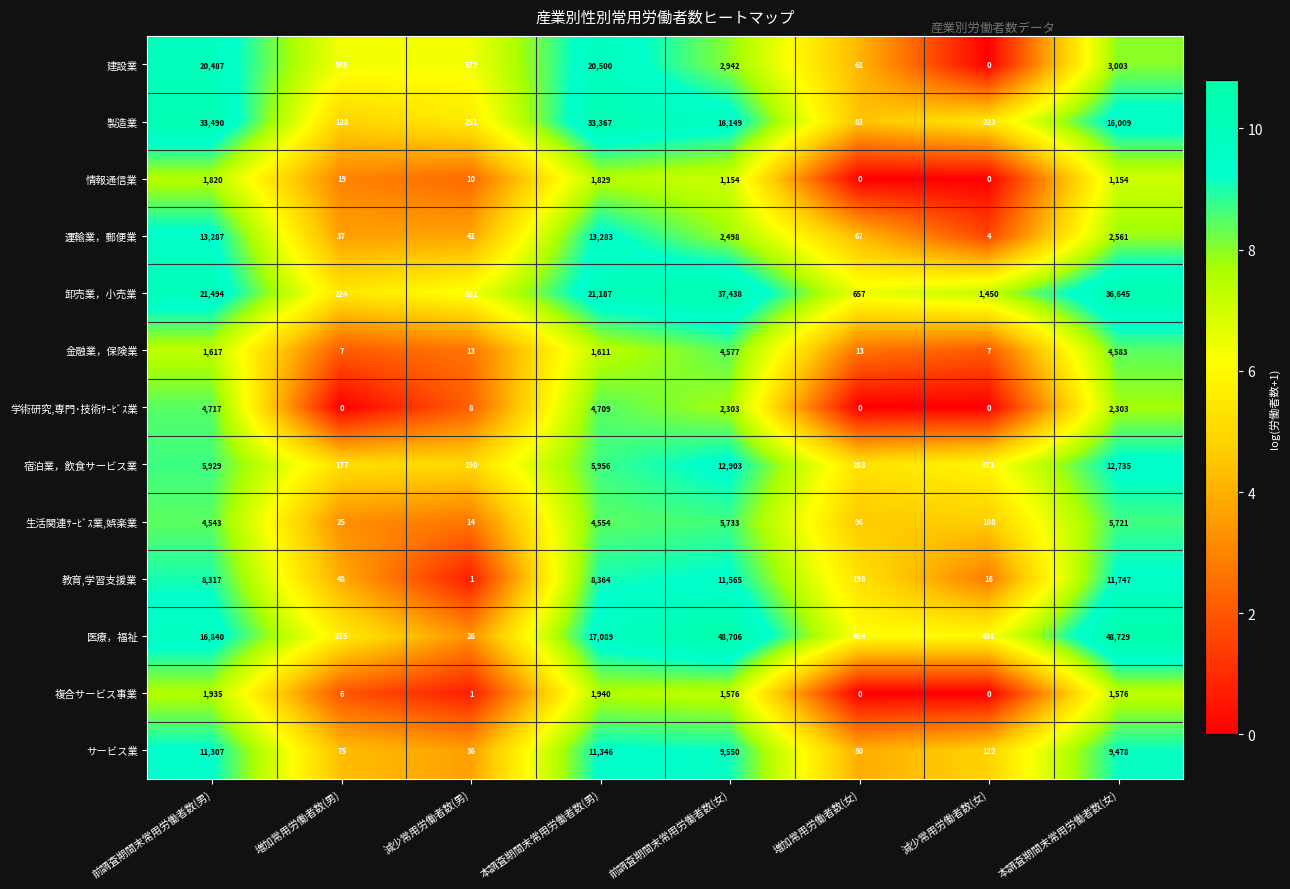

True or false: サービス業 has a value of 56 at 減少常用労働者数(男).

False